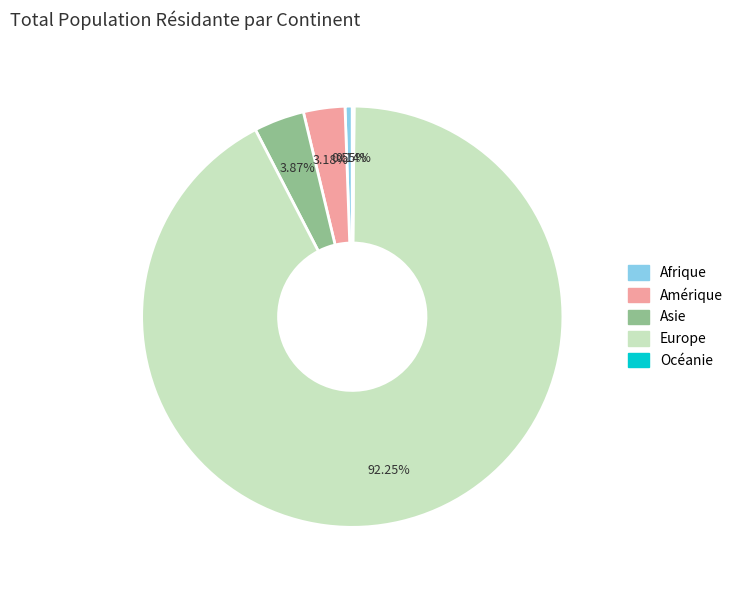

True or false: Afrique accounts for 1% of the total.

True